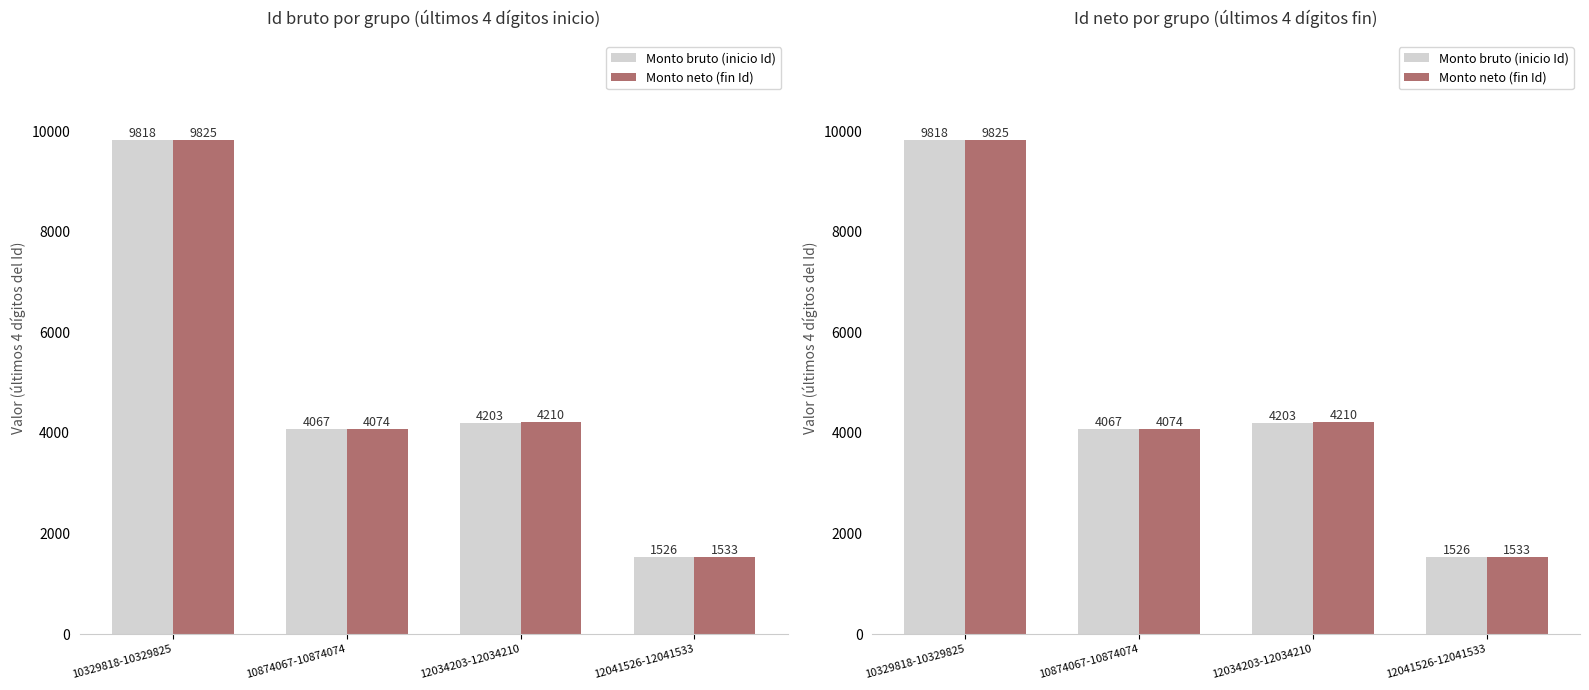

Reading right to left, list all the values displayed in this chart.

Monto bruto (inicio Id): 12041526-12041533=1526	12034203-12034210=4203	10874067-10874074=4067	10329818-10329825=9818
Monto neto (fin Id): 12041526-12041533=1533	12034203-12034210=4210	10874067-10874074=4074	10329818-10329825=9825